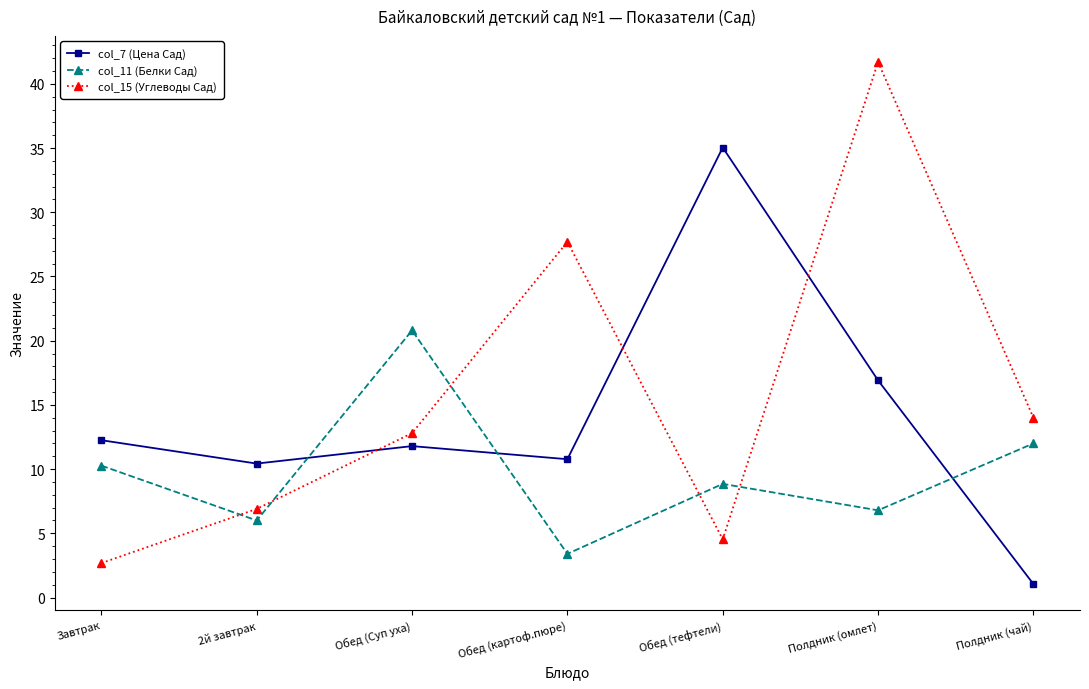

At which label is col_15 (Углеводы Сад) closest to 22?

Обед (картоф.пюре)